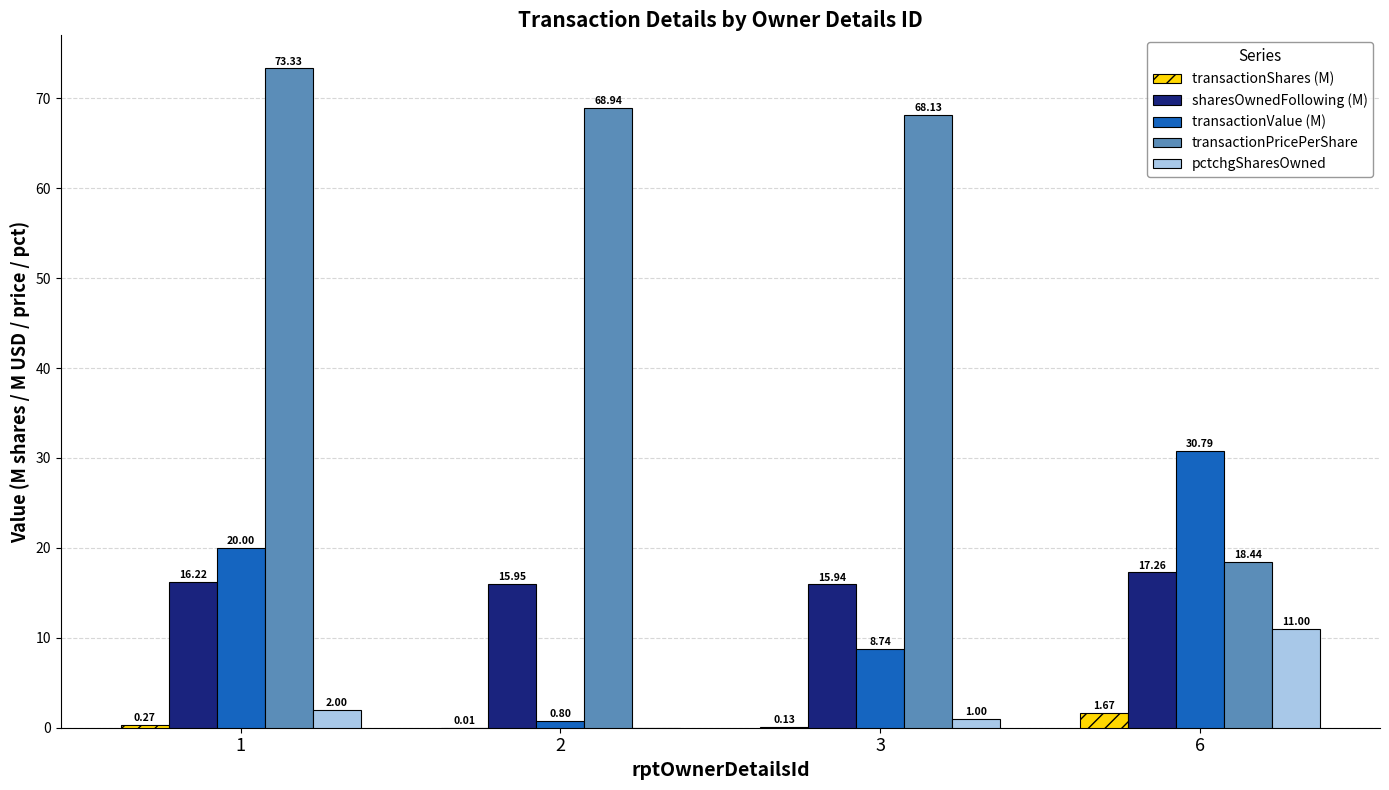

What is the difference between the transactionPricePerShare values at 6 and 2?

50.5